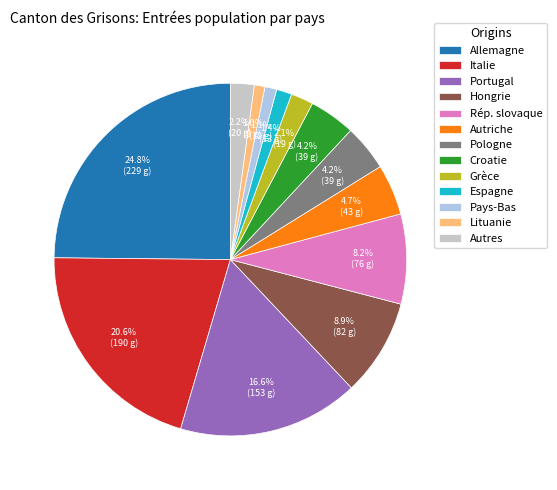

Combined, what portion of the pie is Hongrie and Pays-Bas?

10.0%